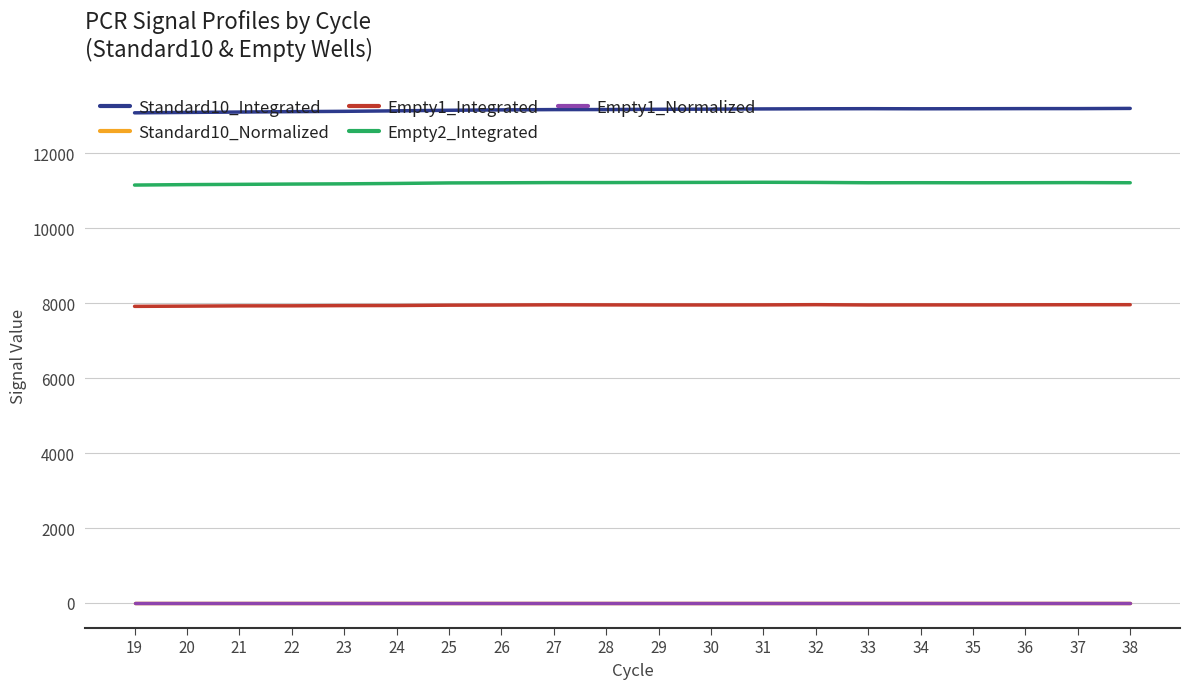

What is the minimum value shown in the chart?

1.0